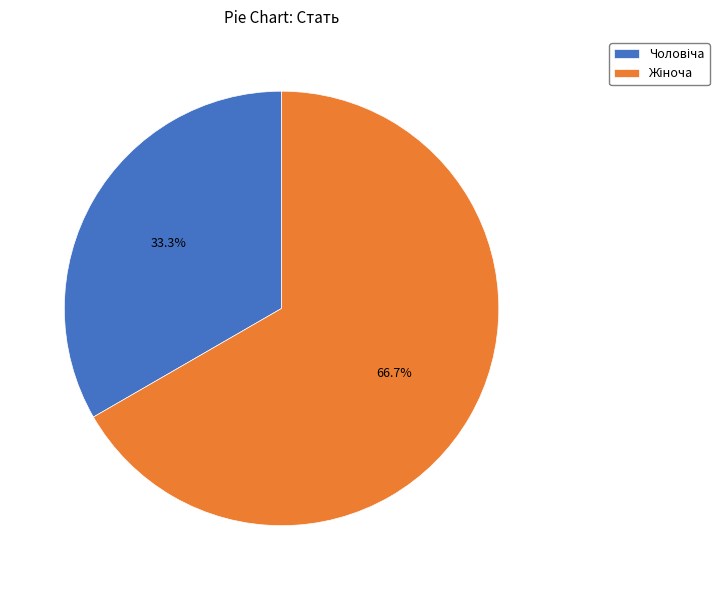

To the nearest percent, what is the average slice percentage?

50%